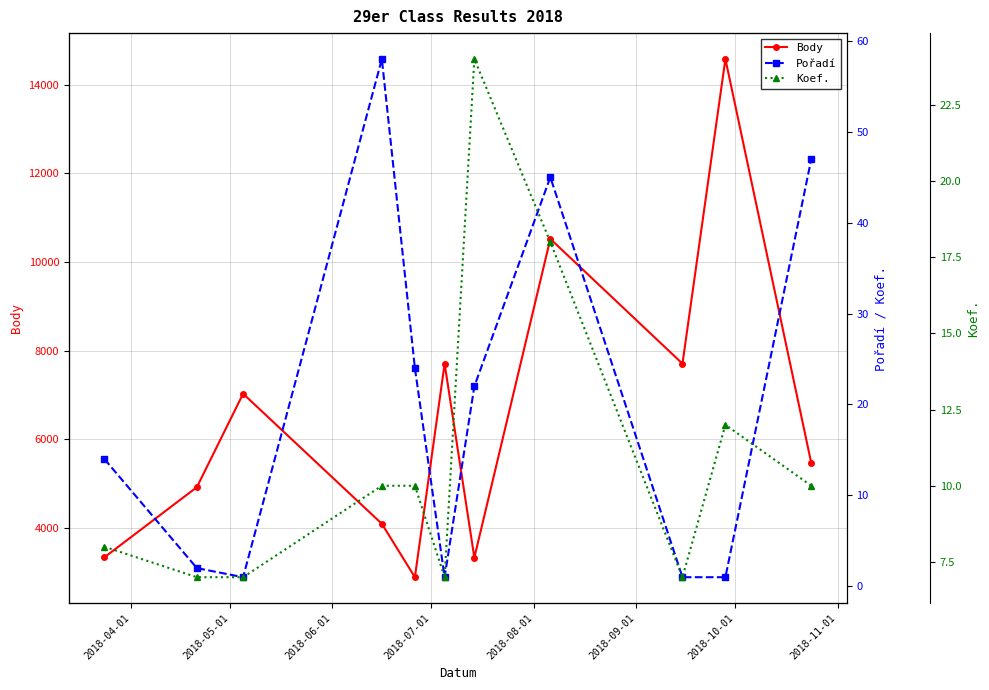

How many interior local peaks does the Body series have?

4